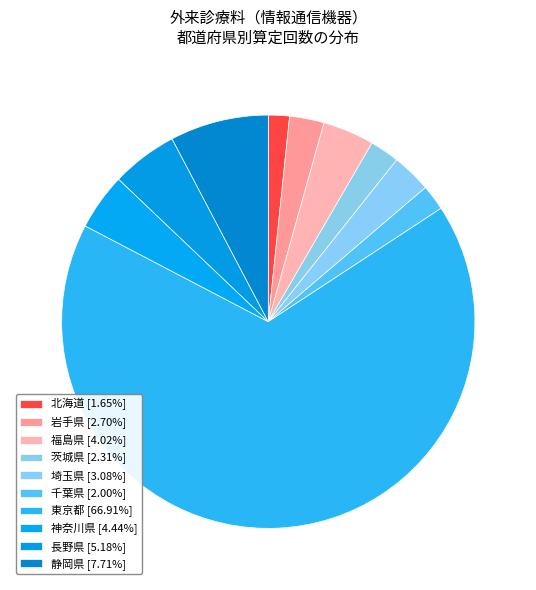

How many segments does this pie chart have?

10